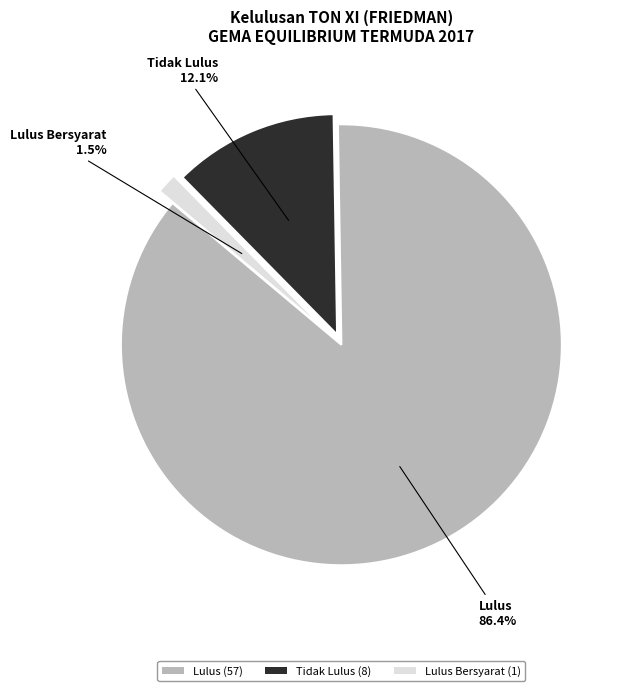

Is the sum of Tidak Lulus (8) and Lulus (57) greater than half?

Yes